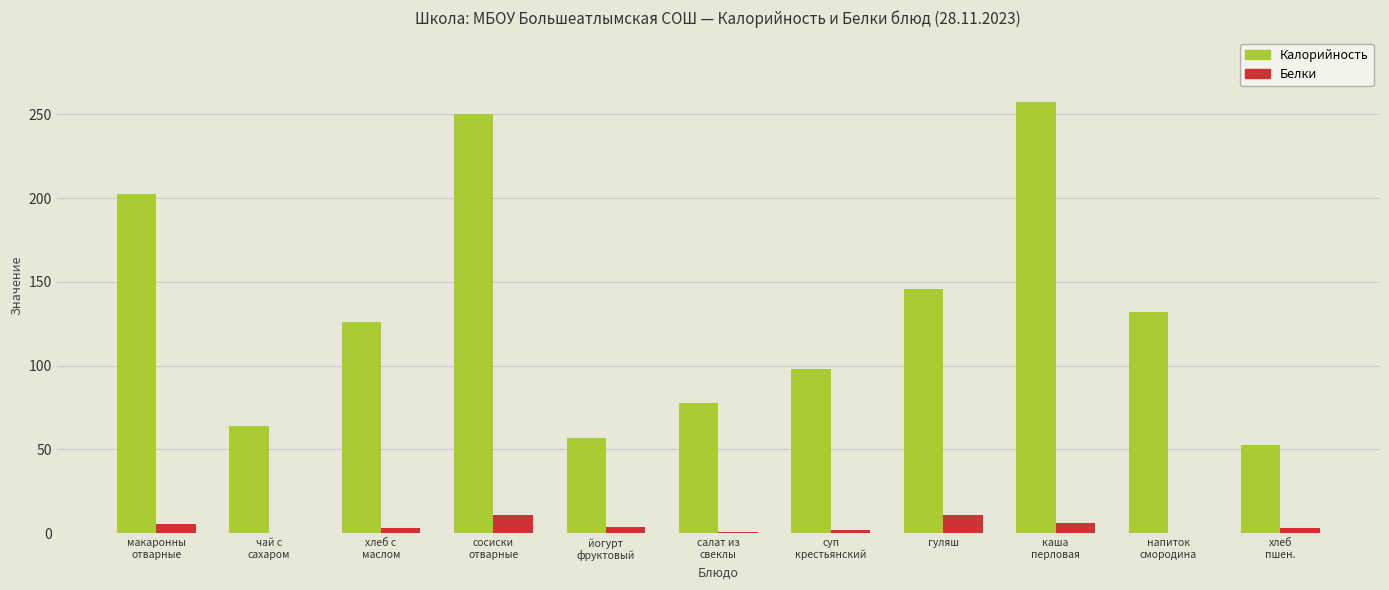

What are all the series names shown in the legend?

Калорийность, Белки